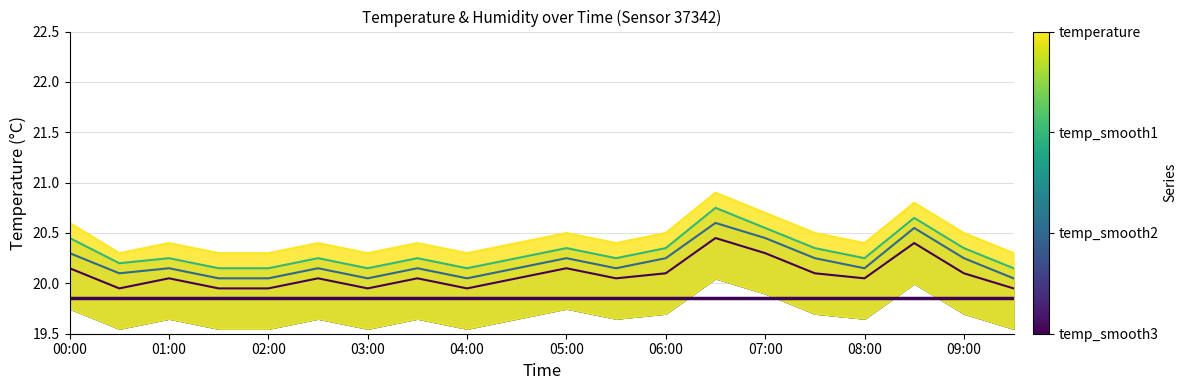

What are all the series names shown in the legend?

temperature, temp_smooth1, temp_smooth2, temp_smooth3